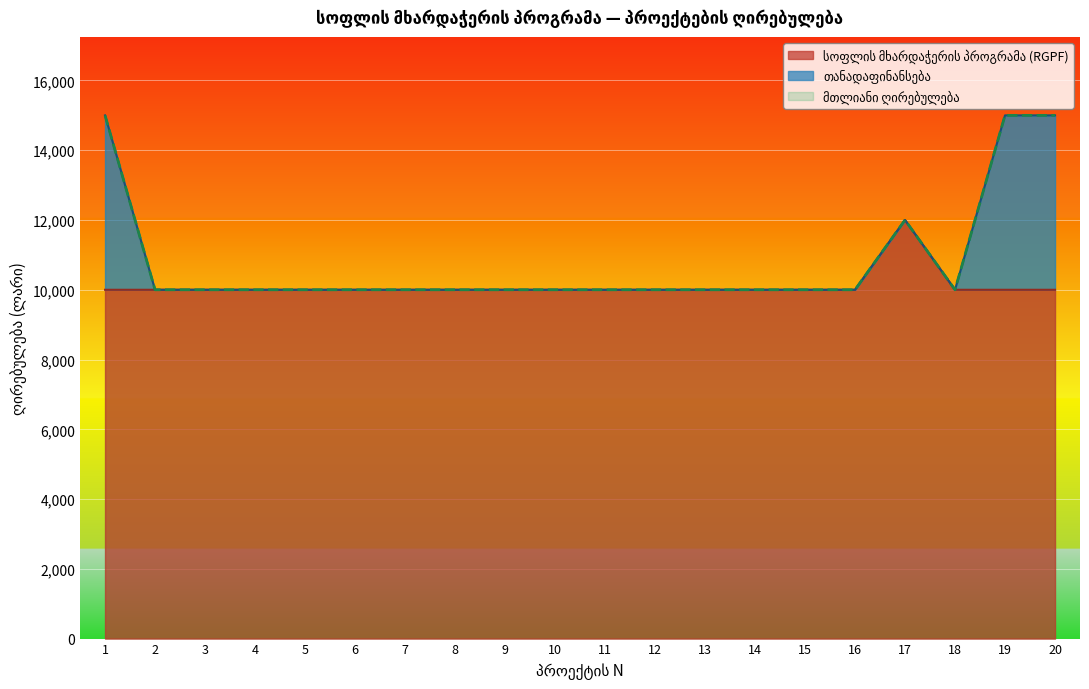

Is it true that მთლიანი ღირებულება equals 13738 at 15?

False